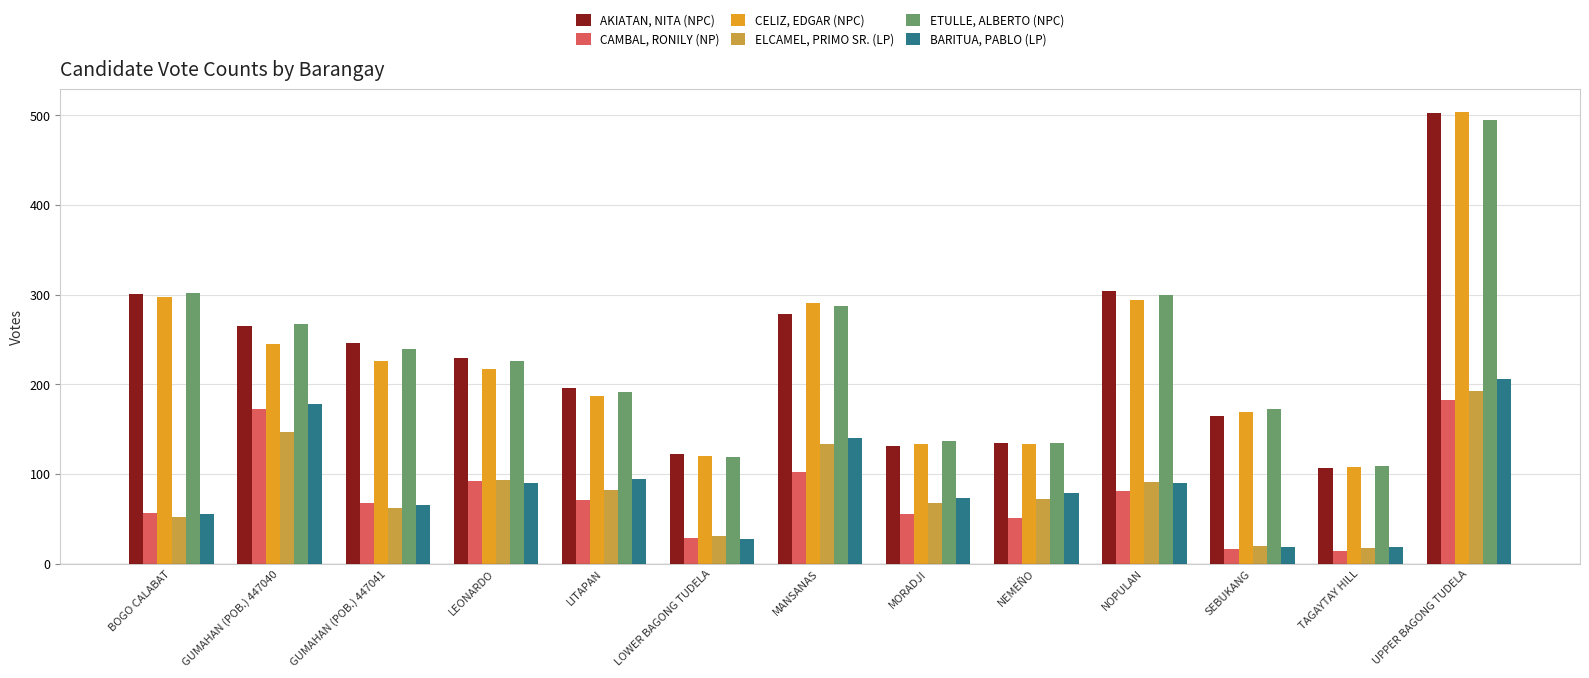

What is the value of the AKIATAN, NITA (NPC) bar at the 2nd from the left?

265